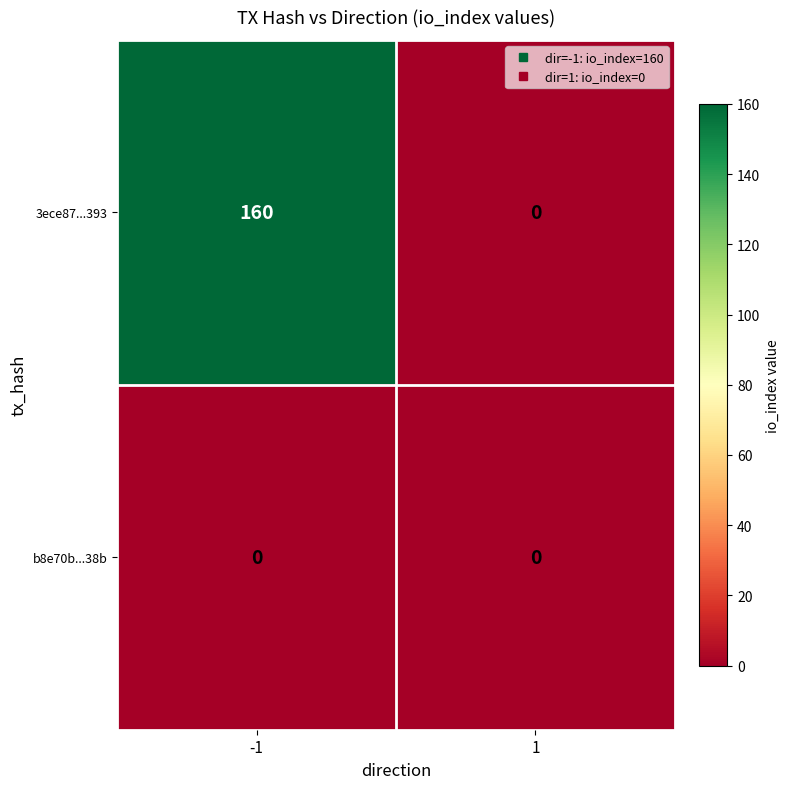

Reading right to left, extract all data points from this chart.

3ece87...393: 0	160
b8e70b...38b: 0	0